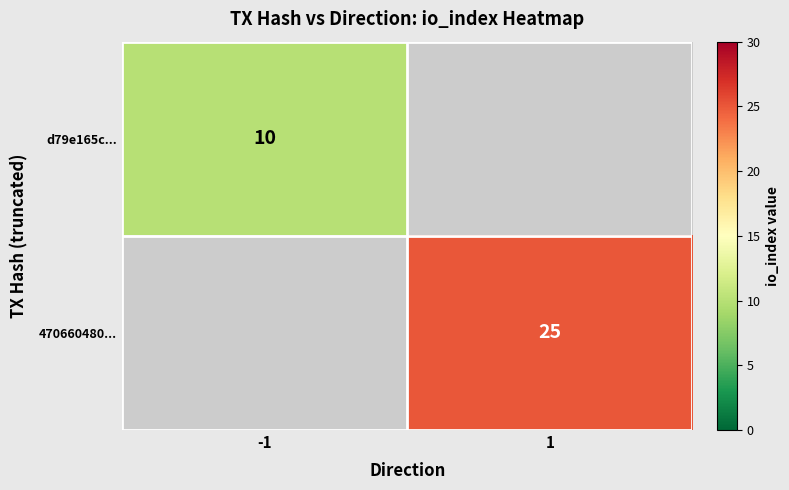

Which label corresponds to the smallest value in the chart?

-1